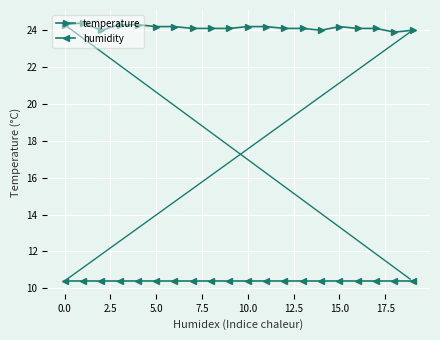

Rank the series by their maximum value, from highest to lowest.

temperature, humidity